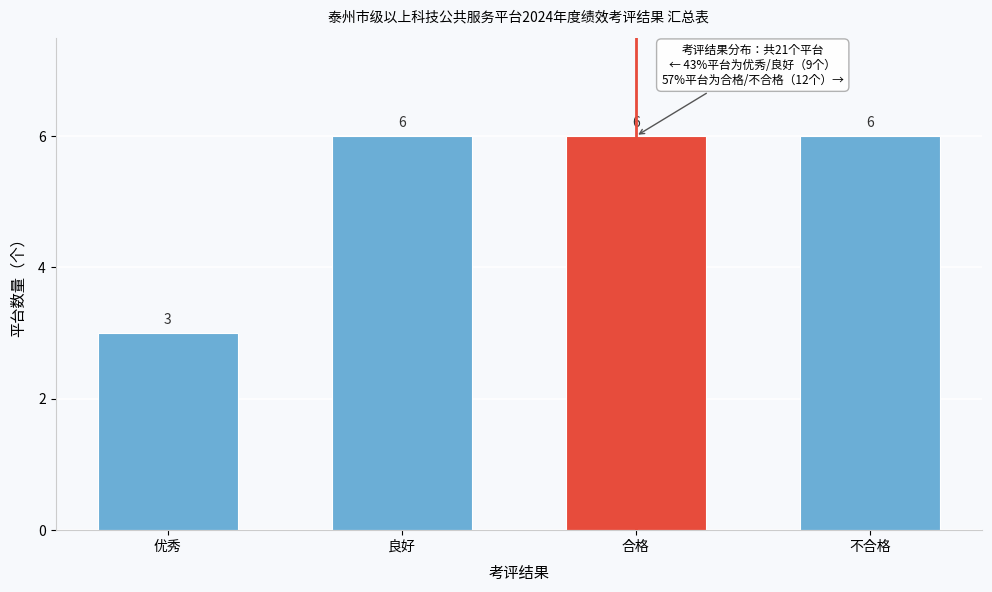

Reading left to right, extract all data points from this chart.

优秀=3	良好=6	合格=6	不合格=6